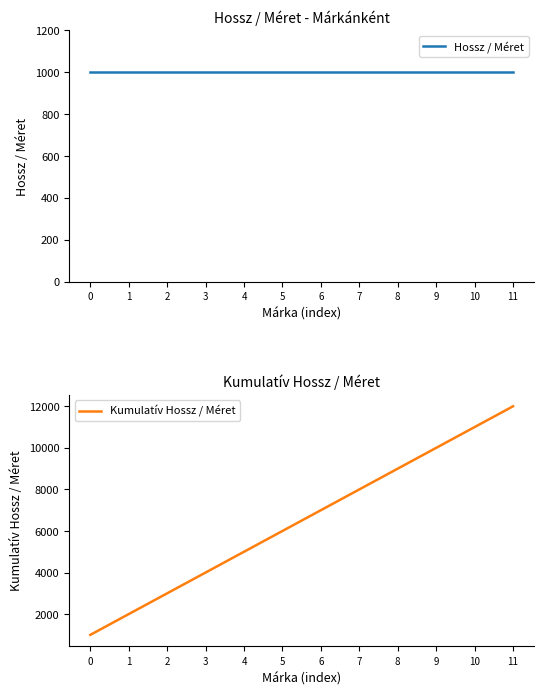

What is the spread (max minus min) of values at 11?

11000